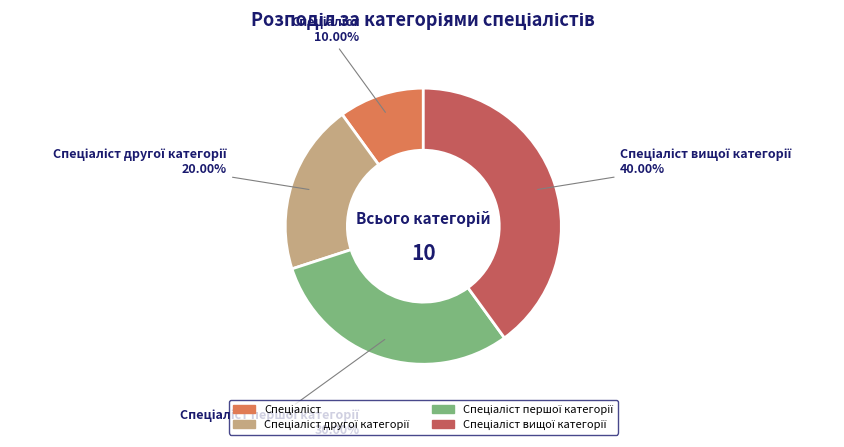

Does any single category account for the majority?

No